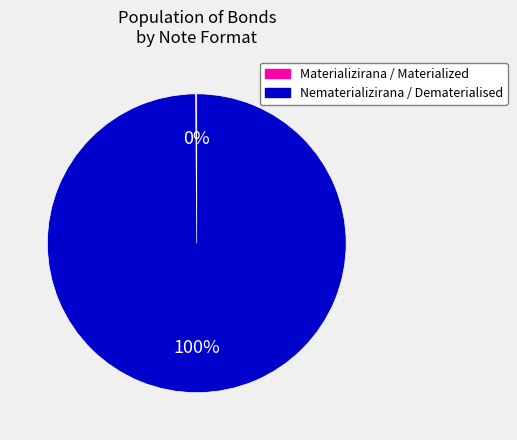

True or false: Nematerializirana / Dematerialised accounts for 100% of the total.

True